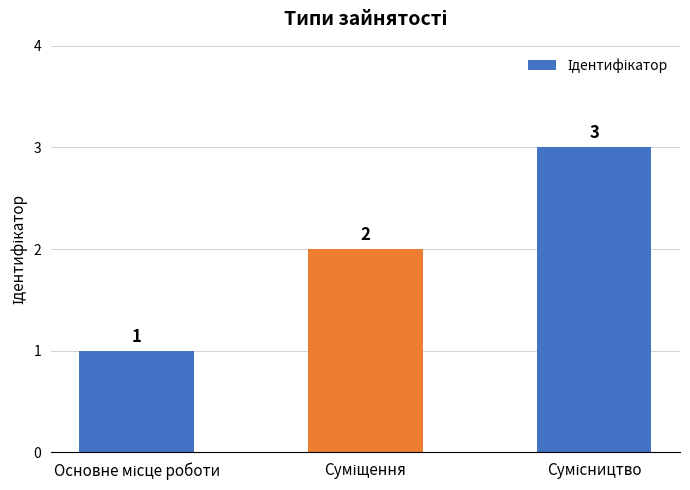

What is the maximum value shown in the chart?

3